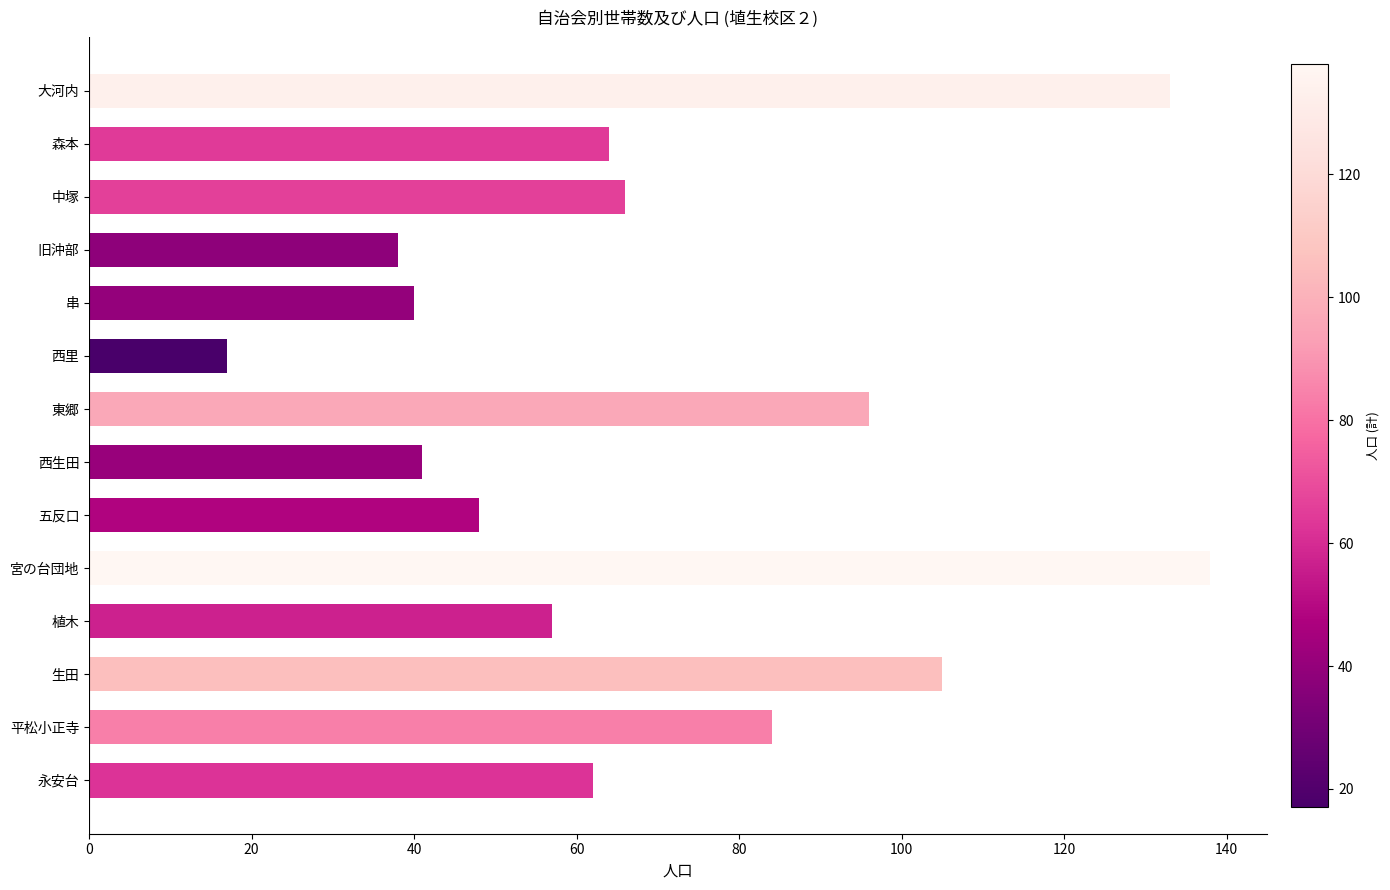

Count the number of data series in this chart.

1